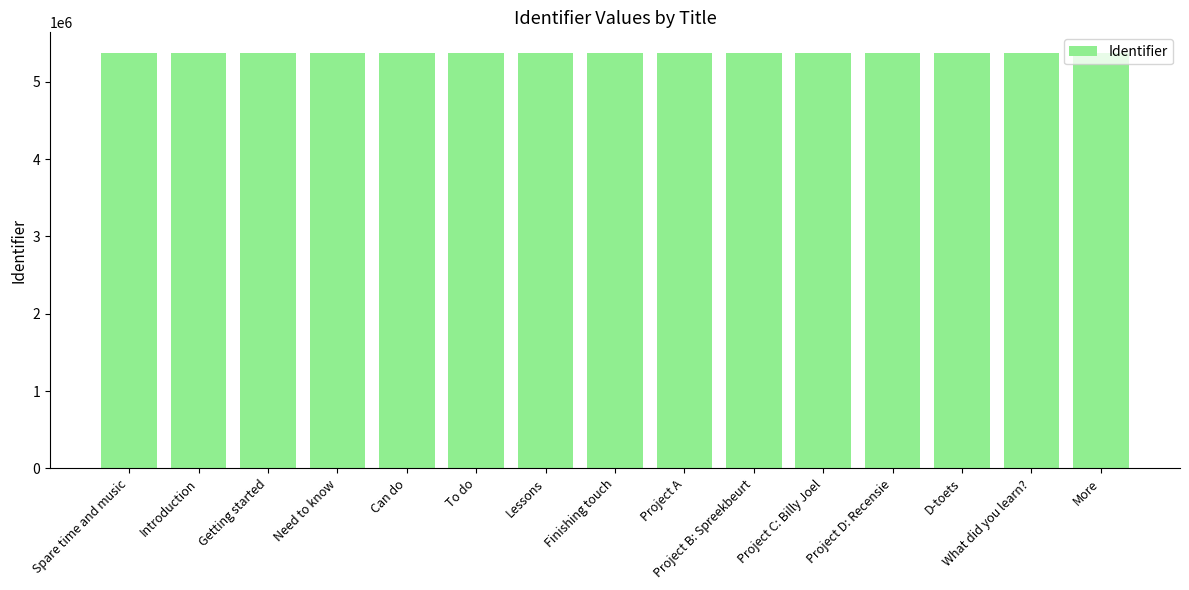

What is the sum of the values at D-toets and Project B: Spreekbeurt?

10743878